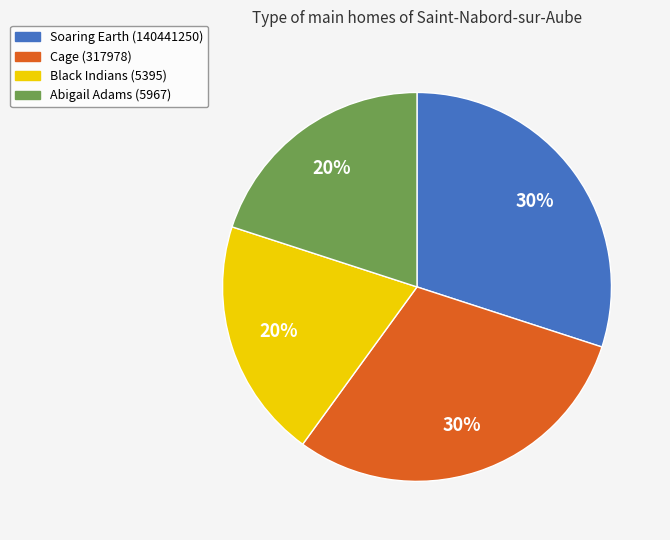

Which has a higher value, Black Indians or Cage?

Cage